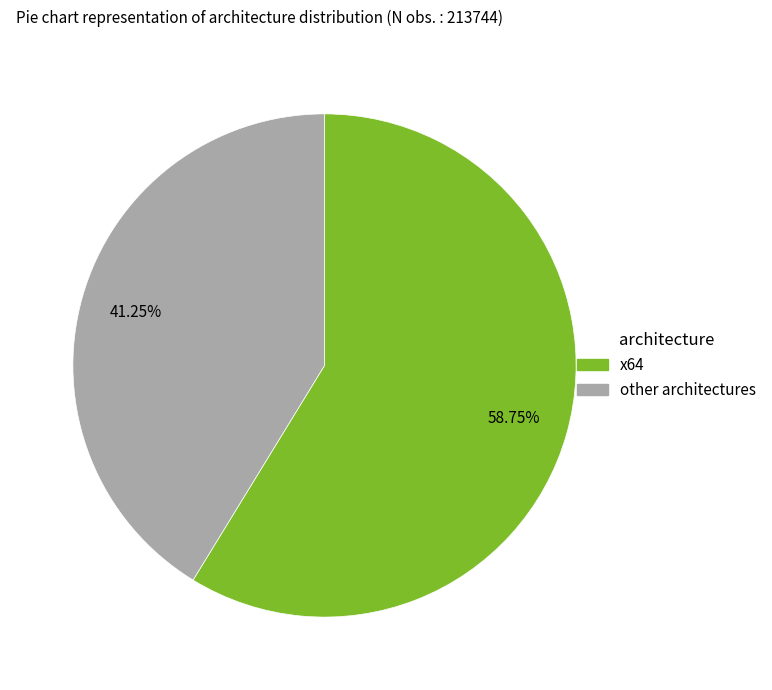

Is there any slice that represents more than half of the pie?

Yes